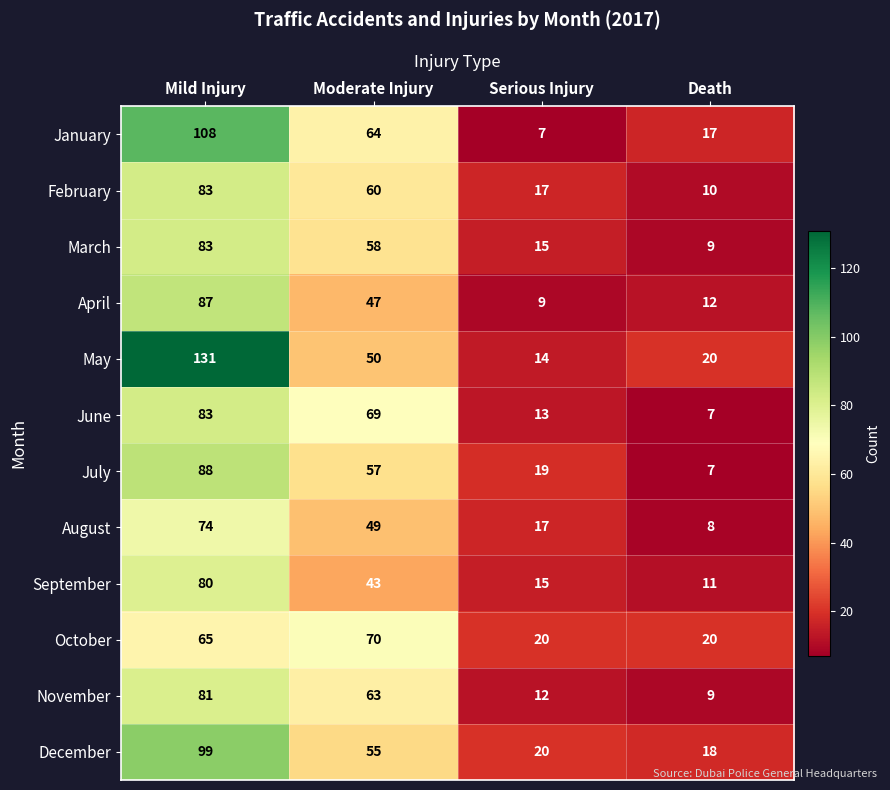

What is the lowest value of the September series?

11